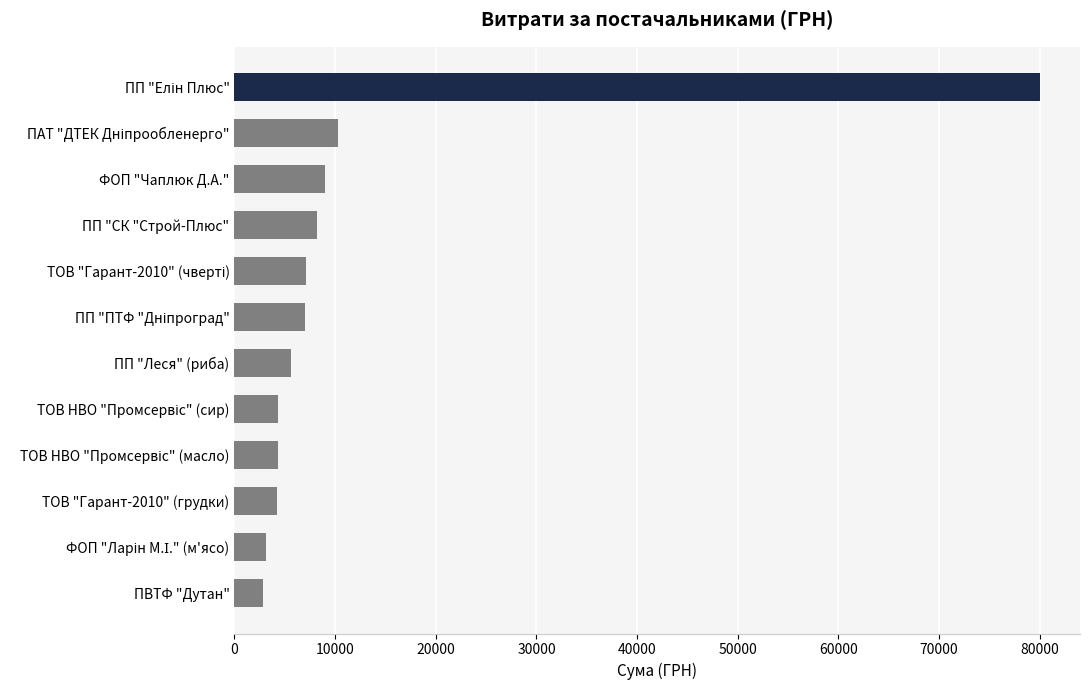

What is the difference between the maximum and minimum values?

77202.0